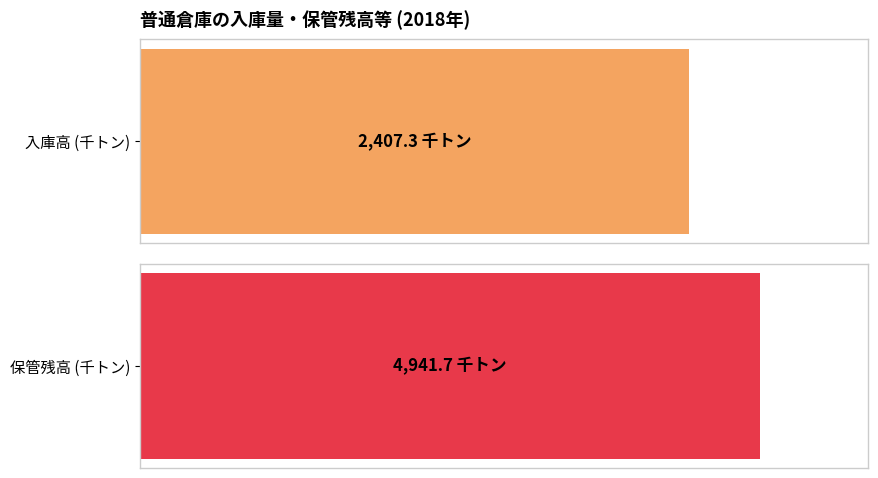

Are the bars horizontal?

Yes